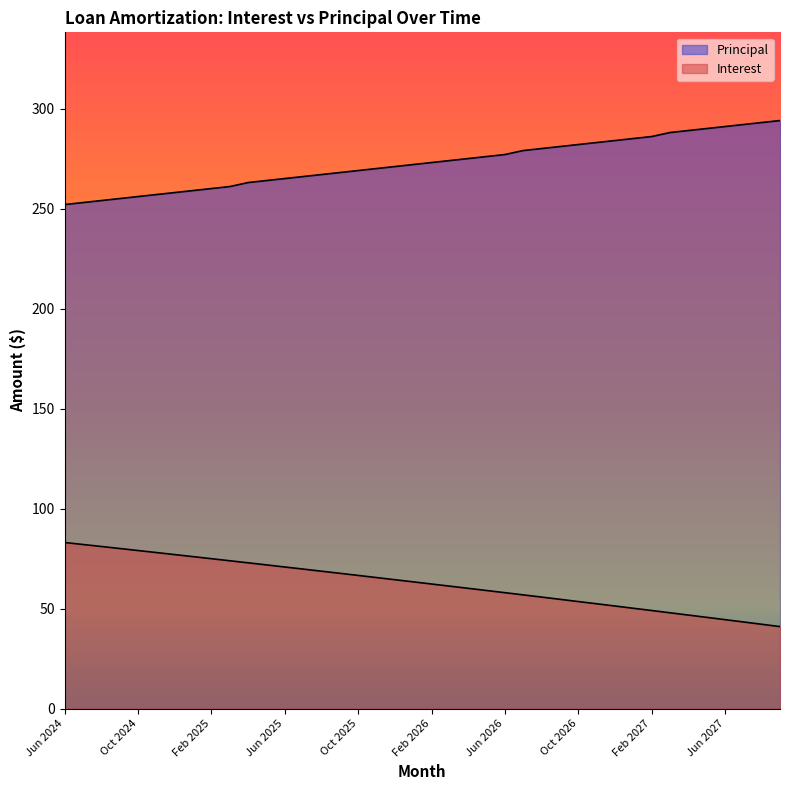

Is the value of Principal at Oct 2025 greater than the value of Interest at Sep 2024?

Yes